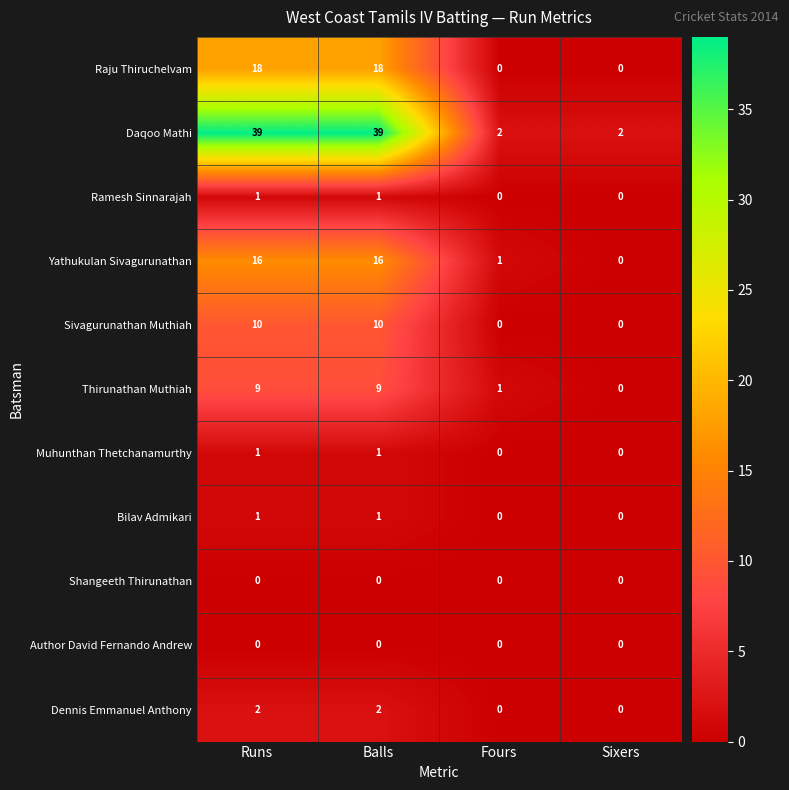

How many Ramesh Sinnarajah values are between 0 and 1?

4